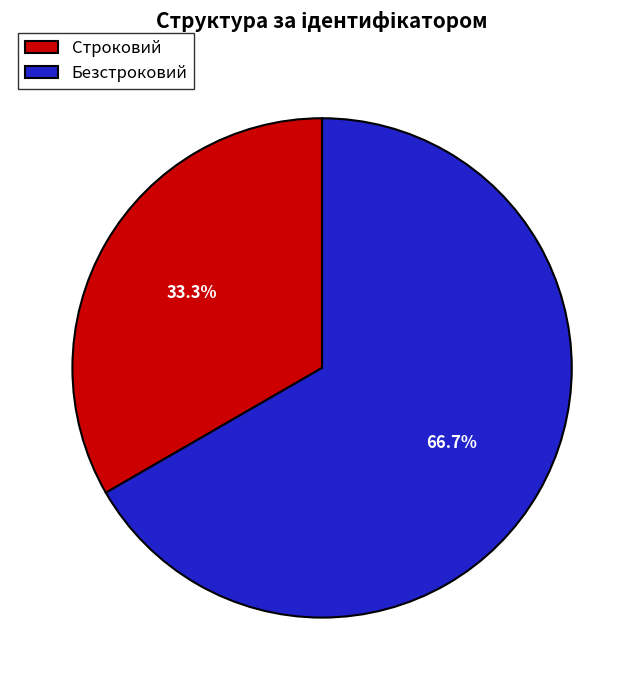

Rank the categories by value from highest to lowest.

Безстроковий, Строковий